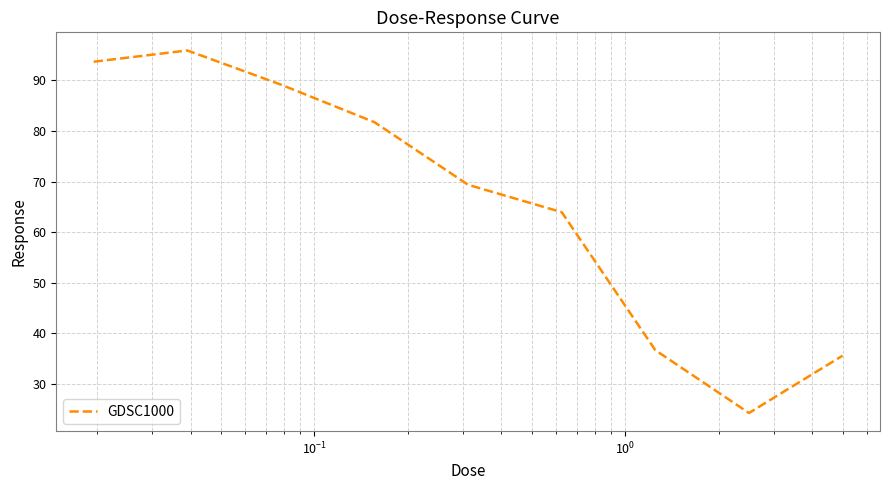

What is the minimum value shown in the chart?

24.3